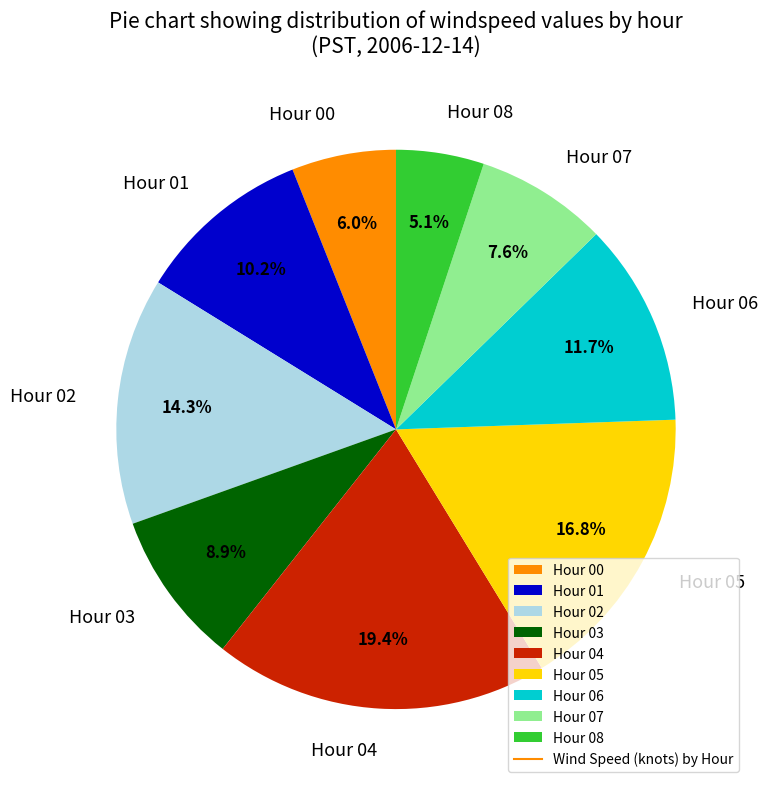

Which category has the biggest portion of the pie?

Hour 04